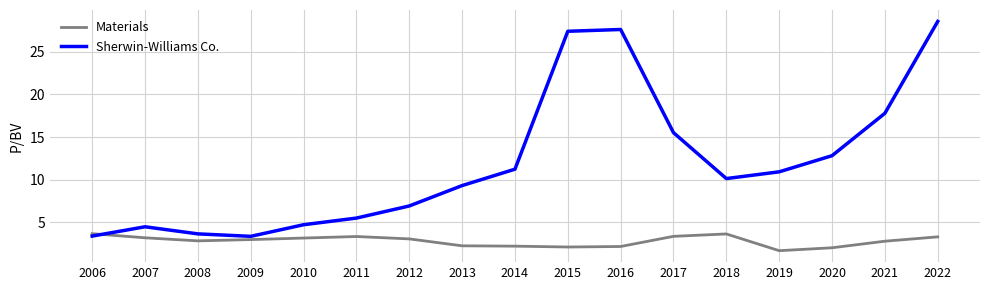

What value does the Sherwin-Williams Co. series have at 2006?

3.4